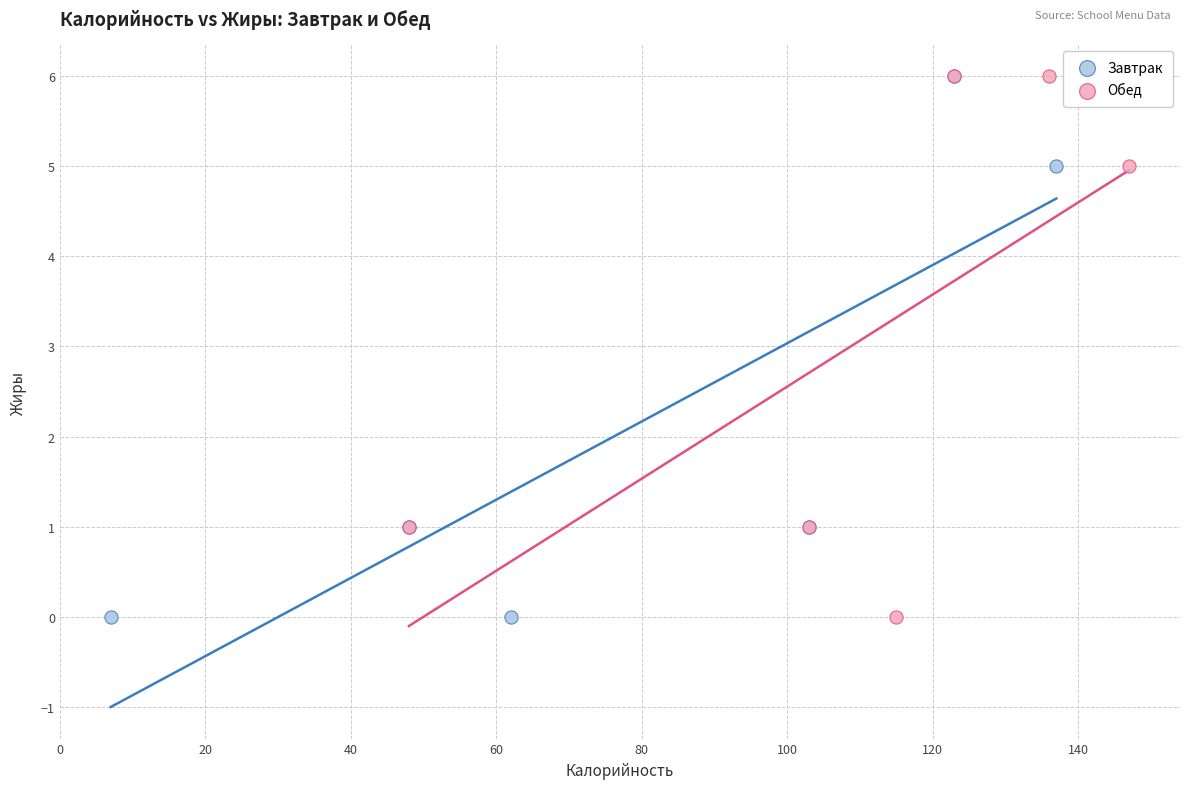

What are all the series names shown in the legend?

Завтрак, Обед